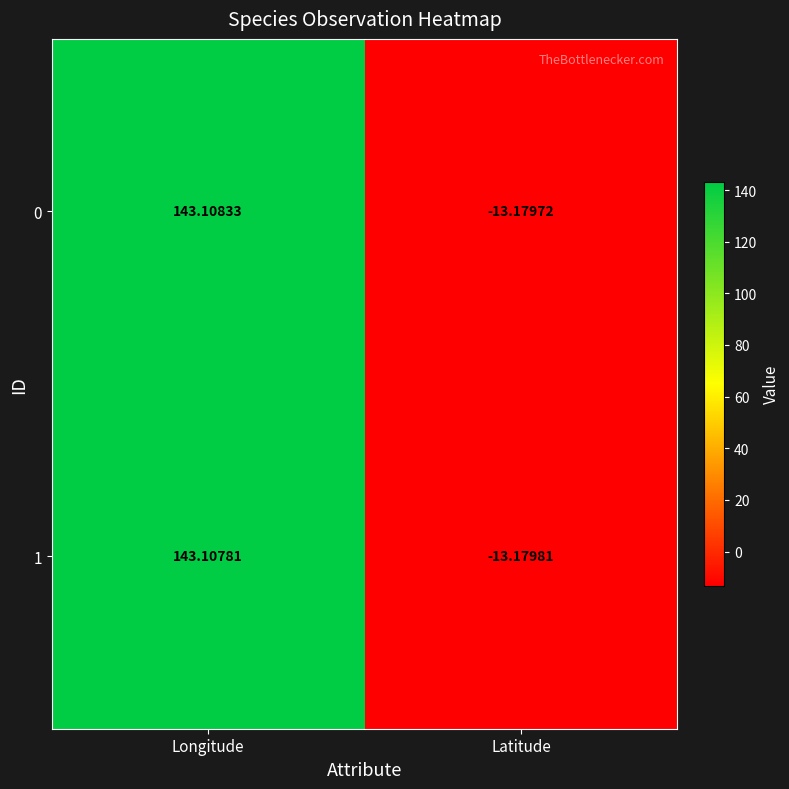

At which category is the sum across all series the highest?

Longitude